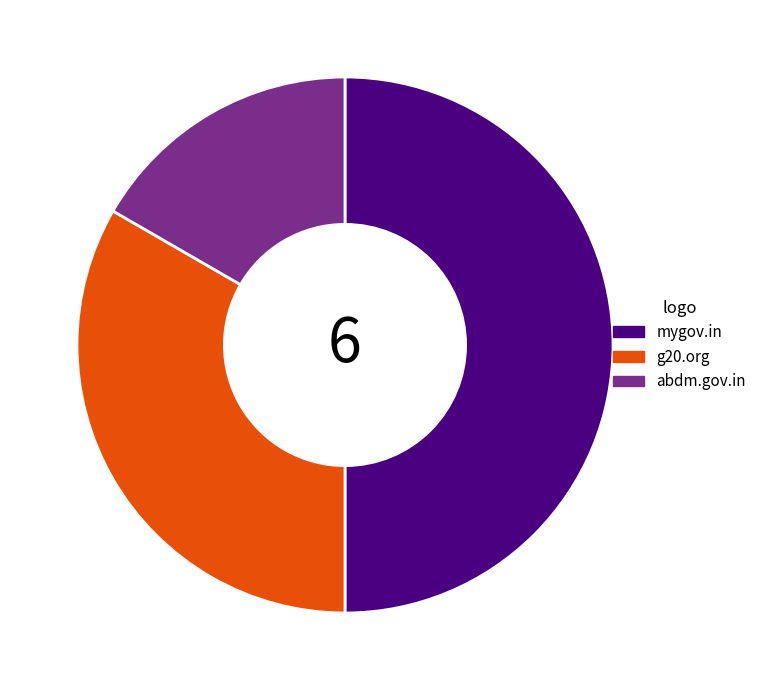

Is the sum of abdm.gov.in and mygov.in greater than half?

Yes